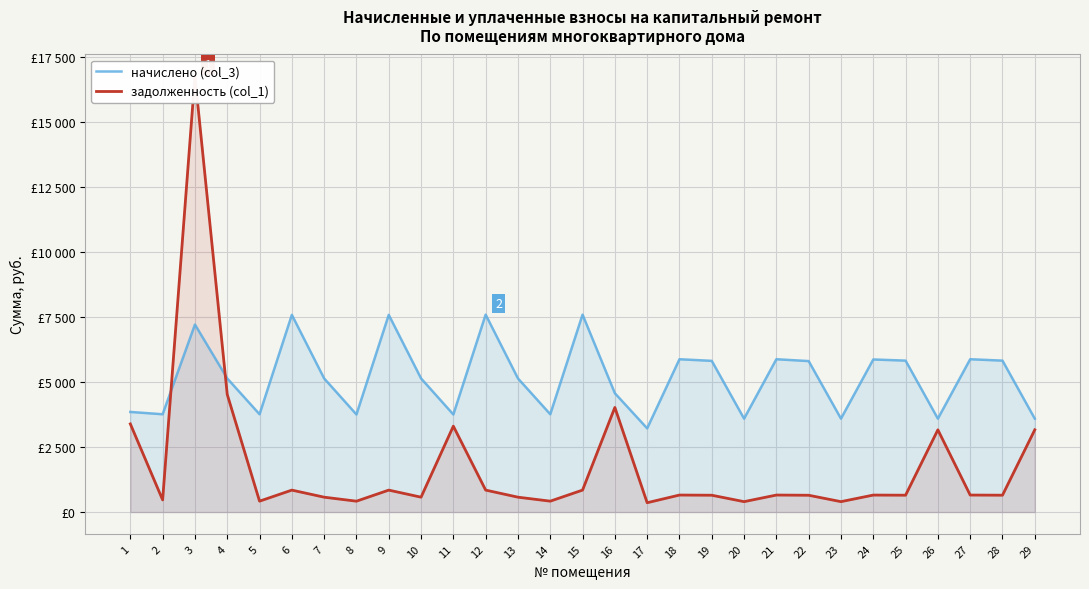

Does the chart display data point markers on the line(s)?

No